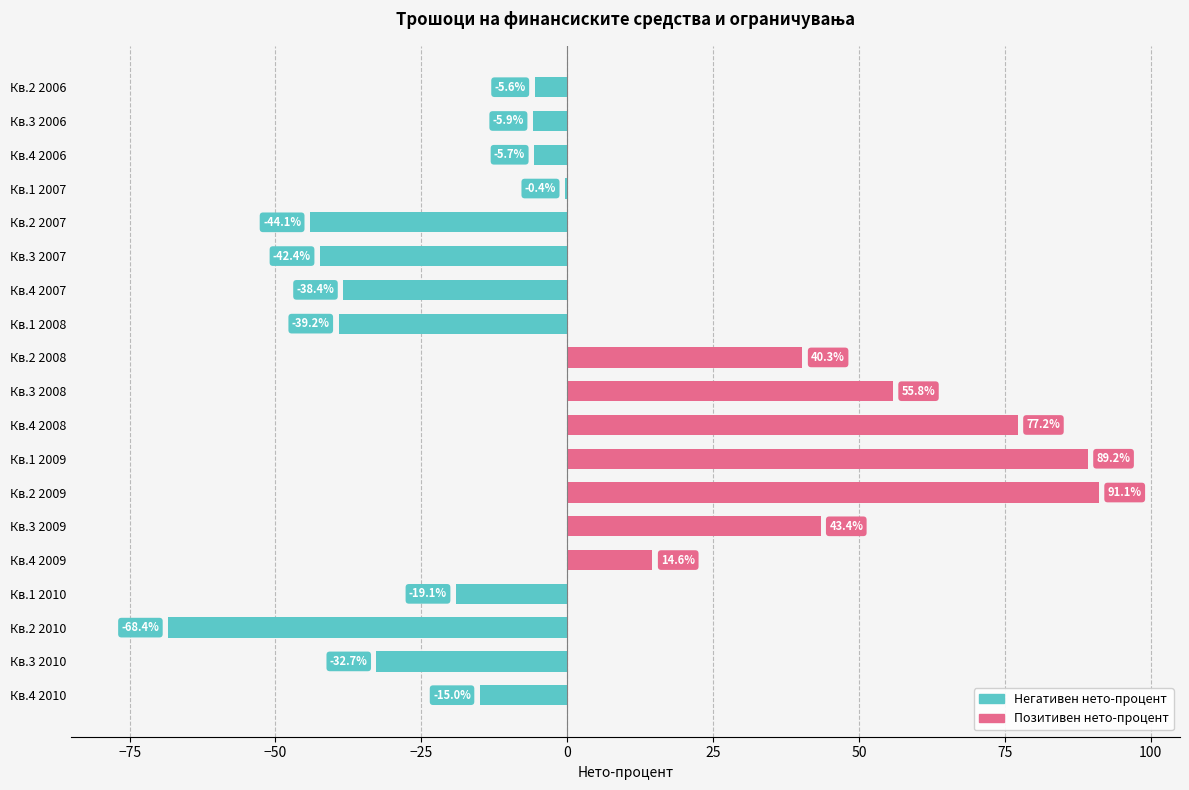

Is it true that the value at Кв.3 2008 is 55.8?

True